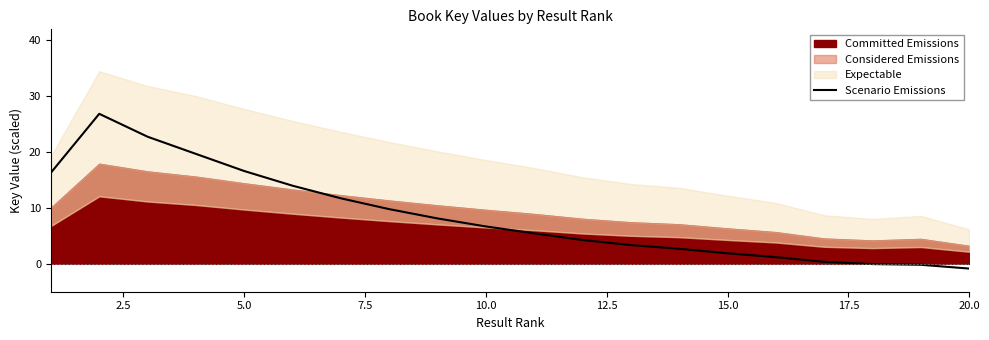

What is the sum of the values at 0.0 and 10.0?

32.9